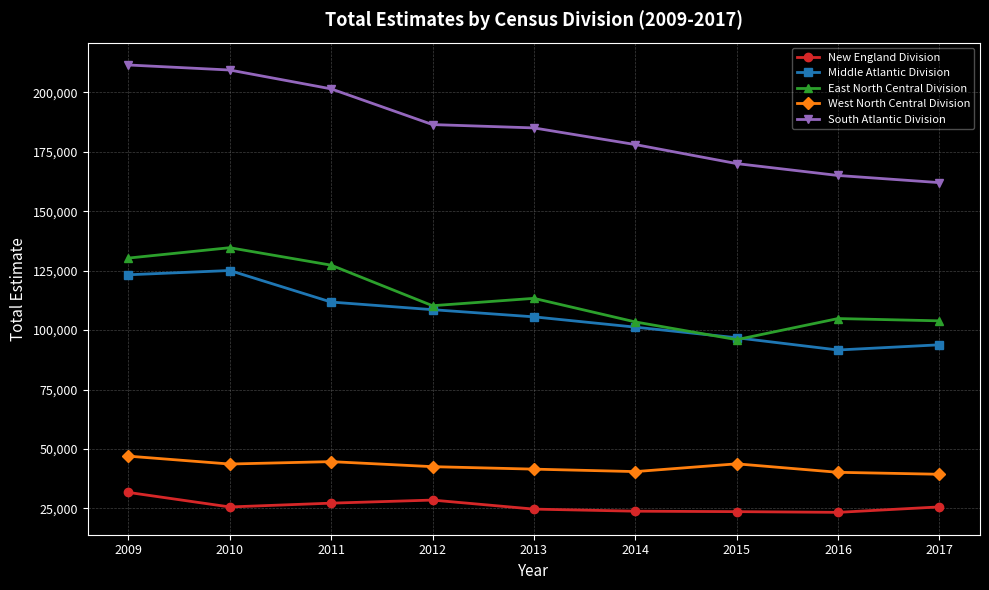

What is the total value across all series at 2014?

447010